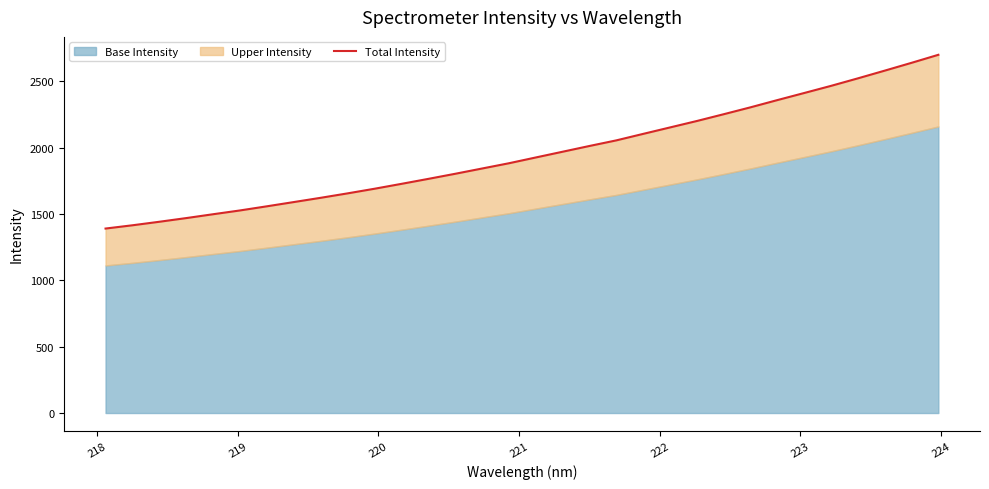

Reading left to right, extract all data points from this chart.

1390.8	1415.4	1441.9	1469.6	1498.7	1527.3	1558.5	1590.4	1622.5	1655.9	1690.7	1727.5	1765.0	1803.4	1843.2	1882.8	1926.4	1969.7	2013.1	2055.3	2104.3	2152.9	2201.5	2252.6	2304.6	2359.1	2412.6	2466.4	2523.0	2581.2	2640.1	2700.6